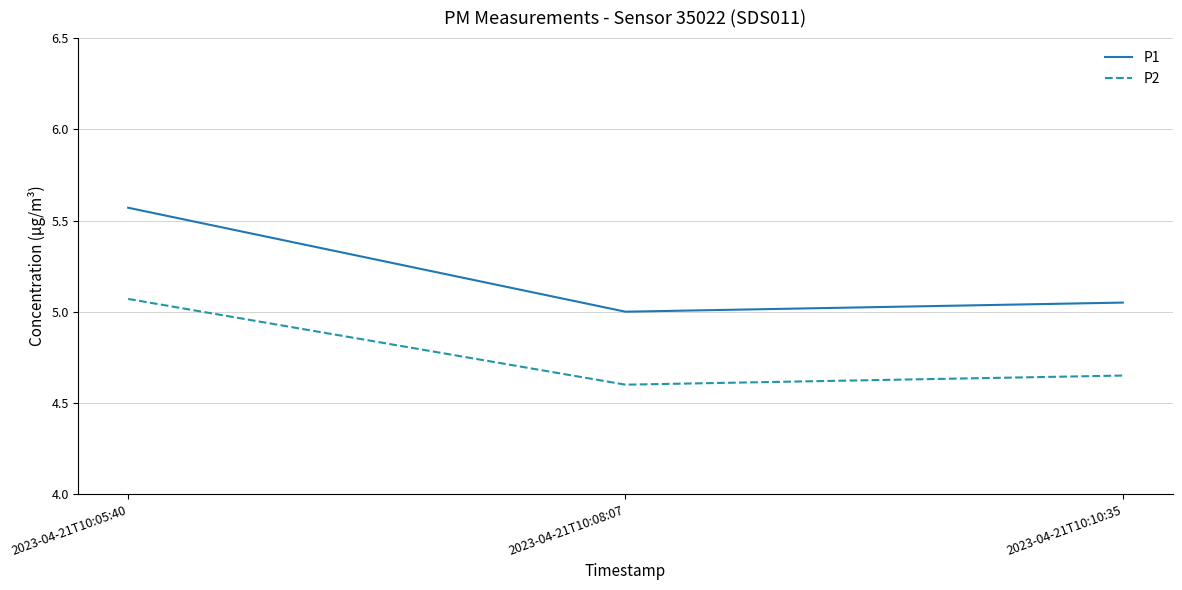

Rank the series by their average value, from highest to lowest.

P1, P2